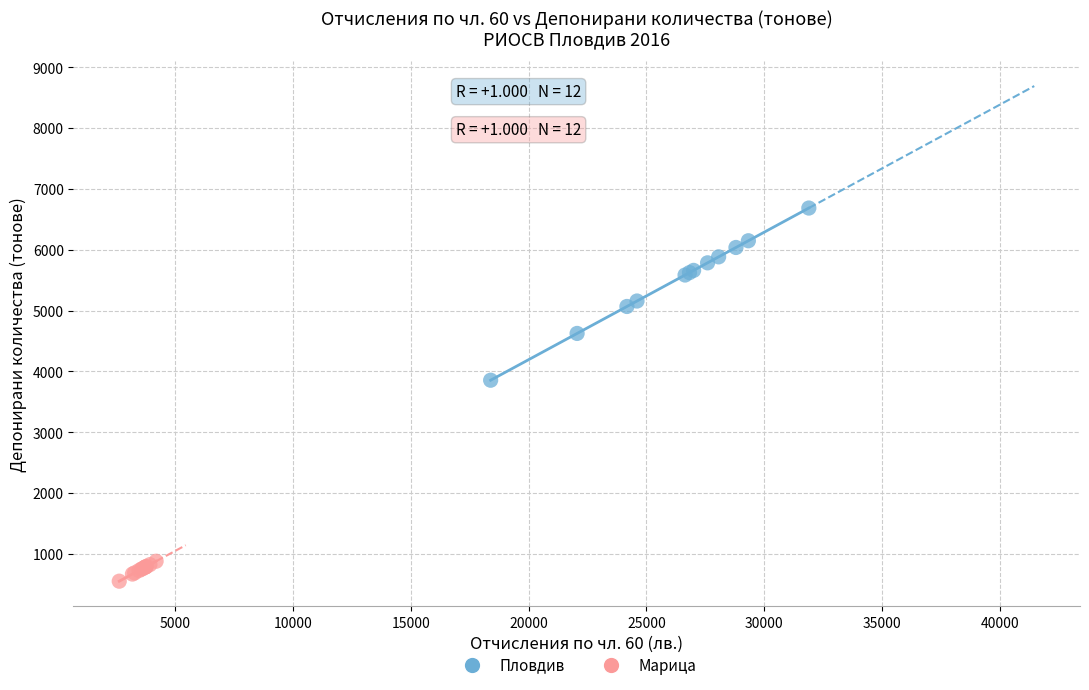

Which series reaches the maximum Y coordinate?

Пловдив